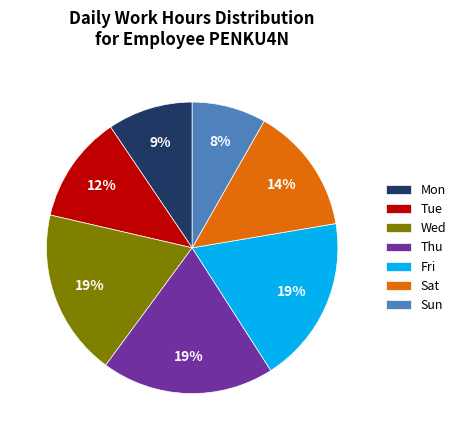

True or false: Mon accounts for 9% of the total.

True